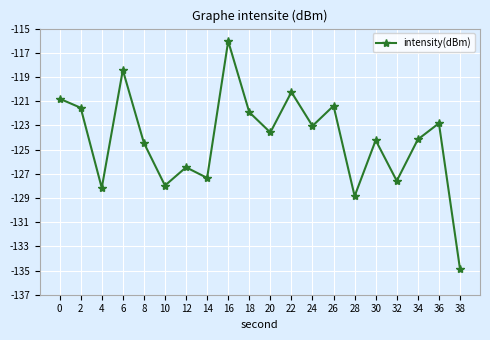

What is the difference between the values at 30 and 4?

3.9